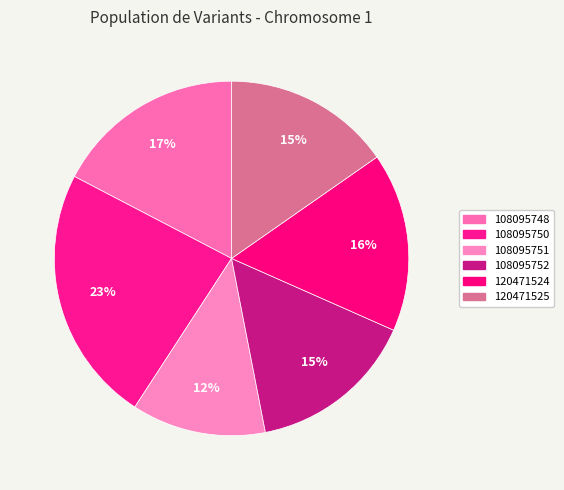

Between 108095750 and 108095748, which is larger?

108095750